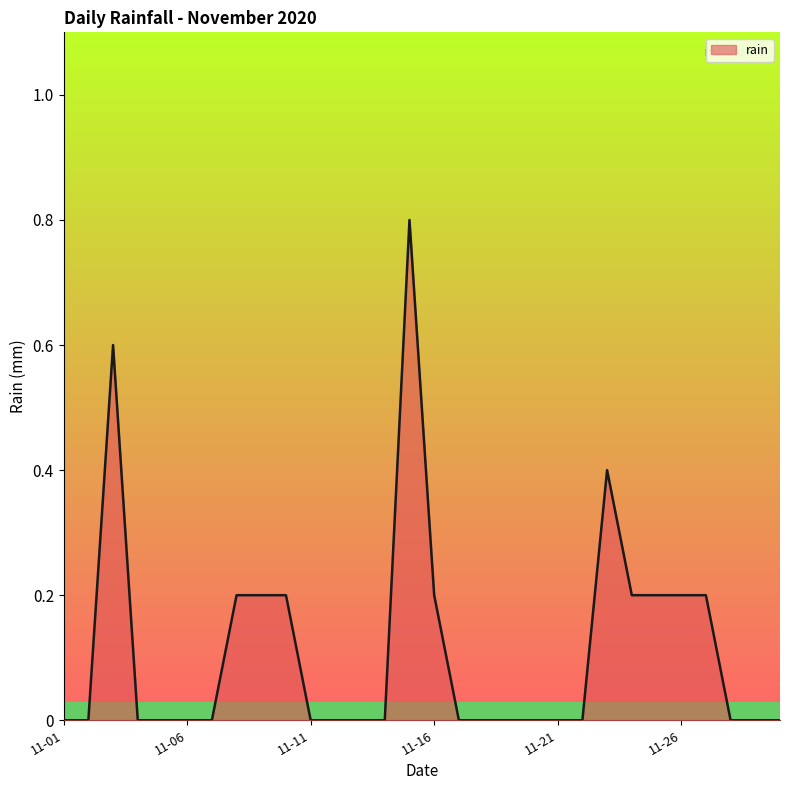

What is the greatest value displayed?

0.8